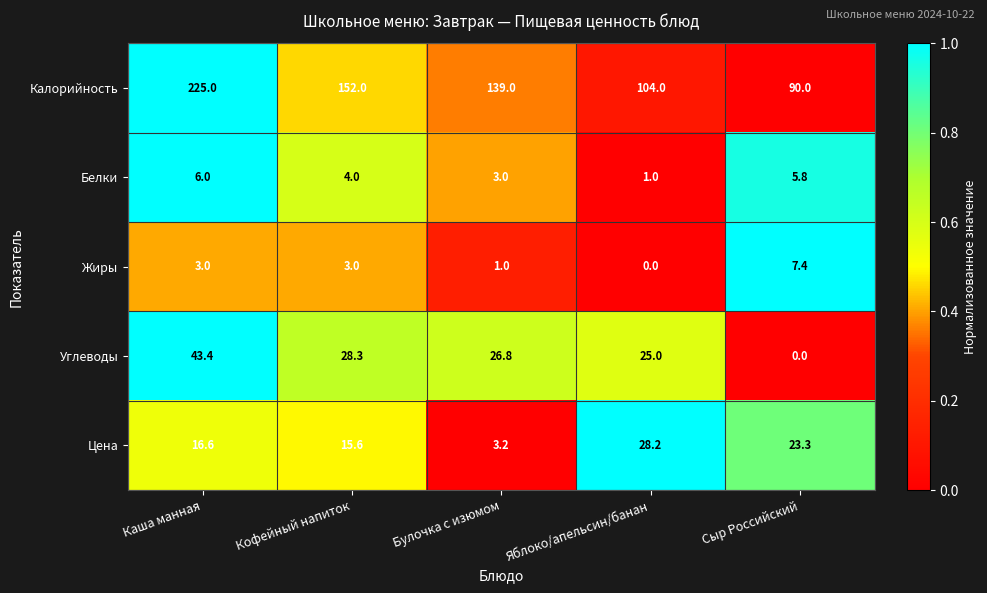

What is the average value of the Белки series?

4.0